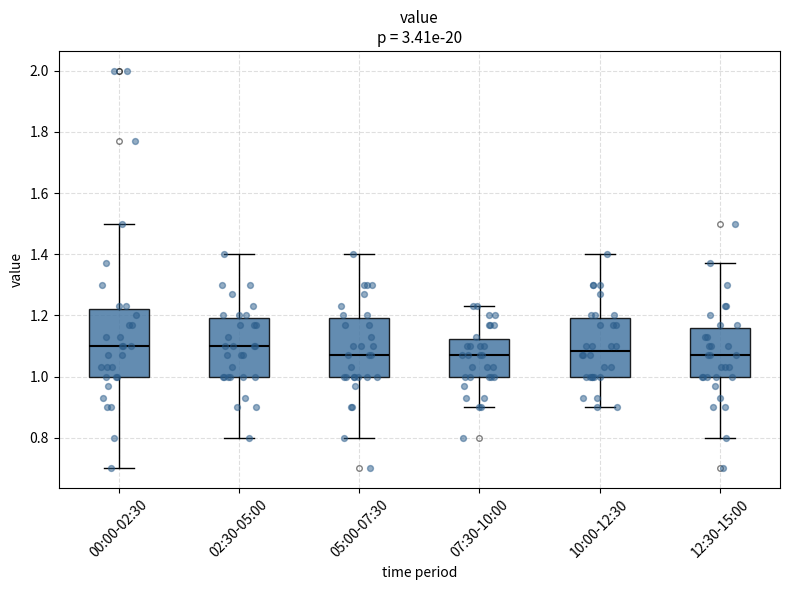

Which box is the tallest, from its lower edge to its upper edge?

00:00-02:30